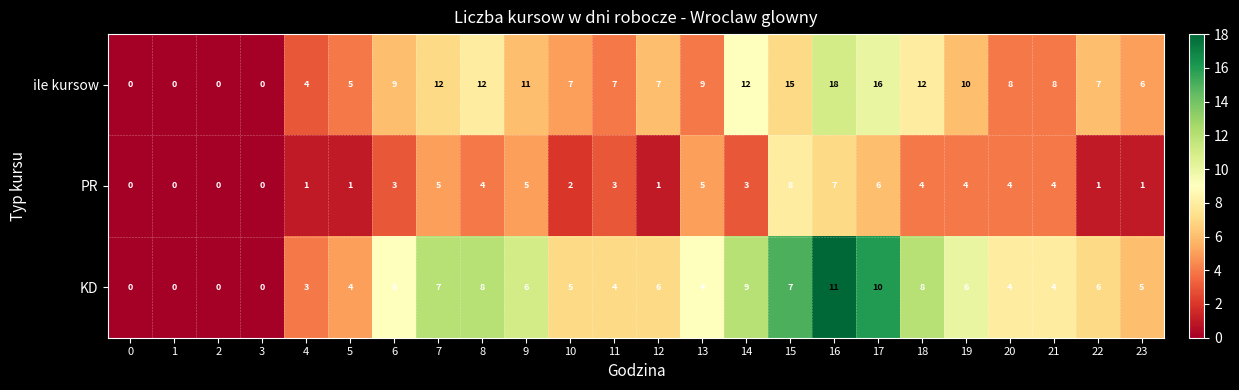

At 7, list the series in order from smallest to largest.

PR, KD, ile kursow